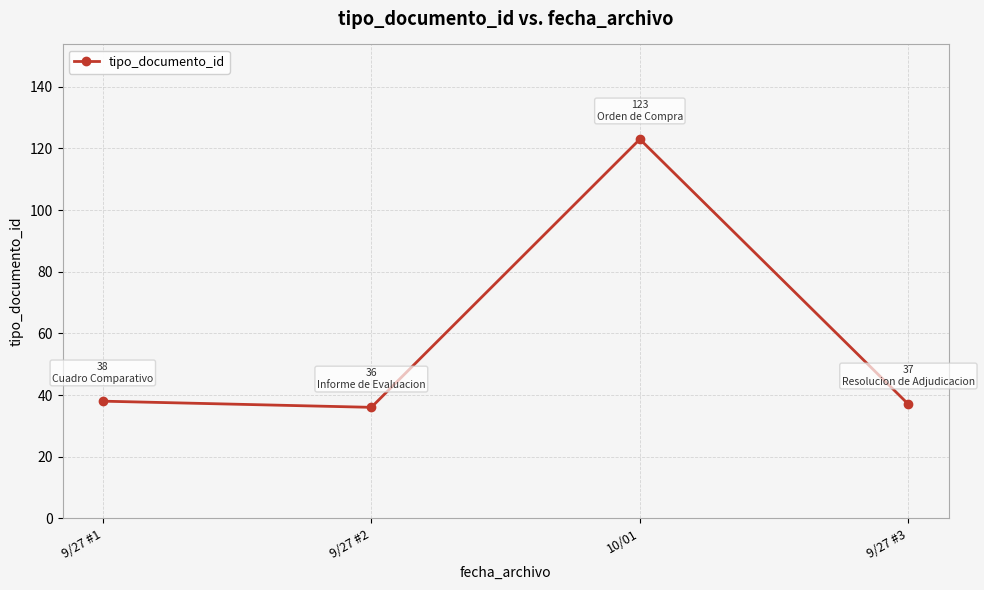

The chart shows a value of 36 at 10/01. True or false?

False